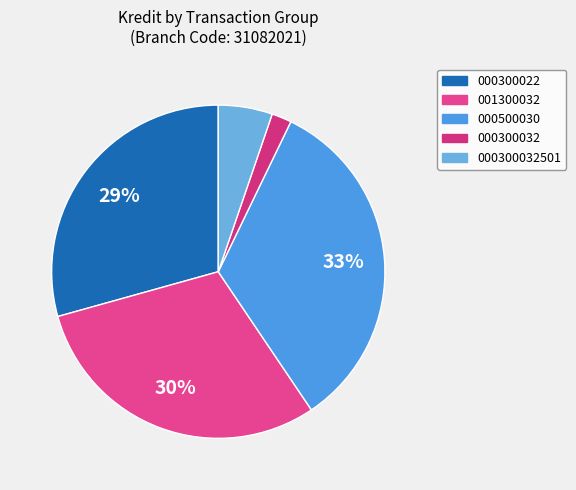

To the nearest percent, what is the difference between the largest and smallest slice percentages?

31%